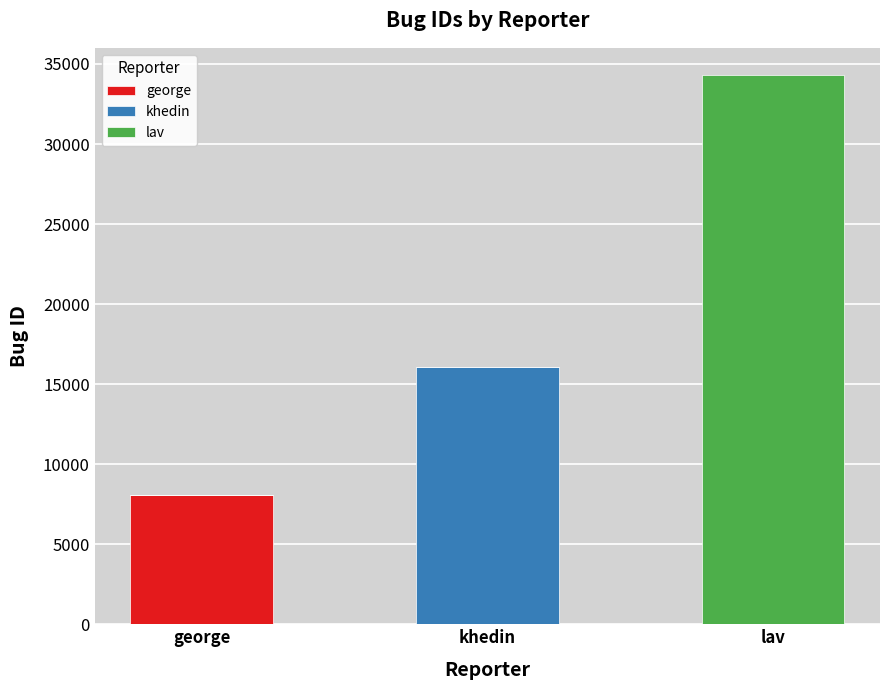

At which category is the sum across all series the highest?

lav